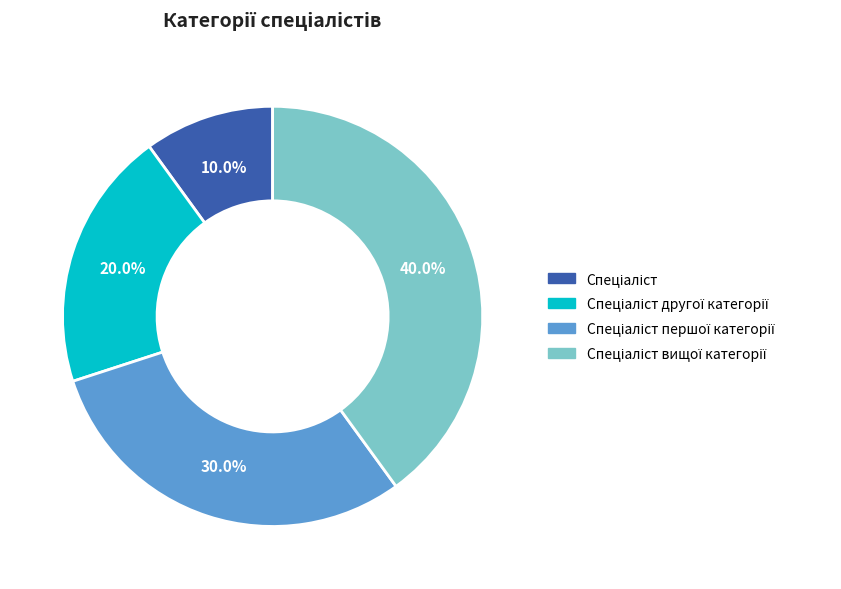

Is there a majority slice in this chart?

No